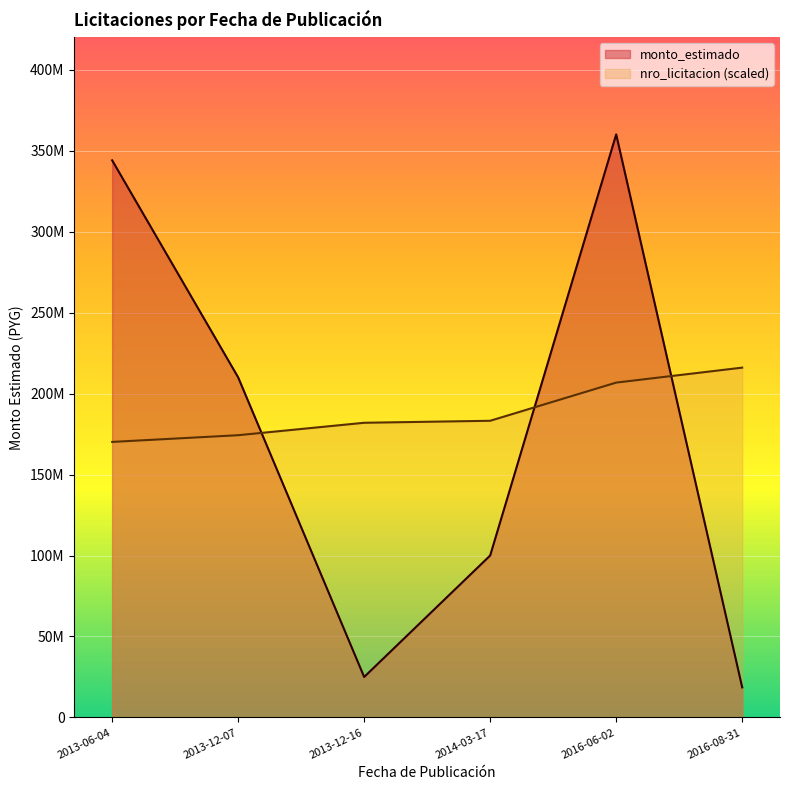

What is the lowest value of the monto_estimado series?

18593332.0